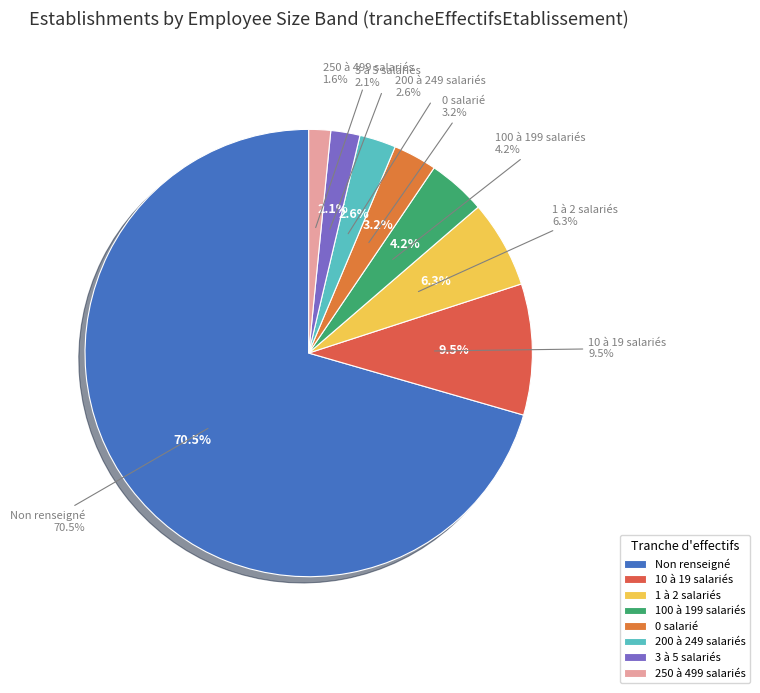

How many segments does this pie chart have?

8